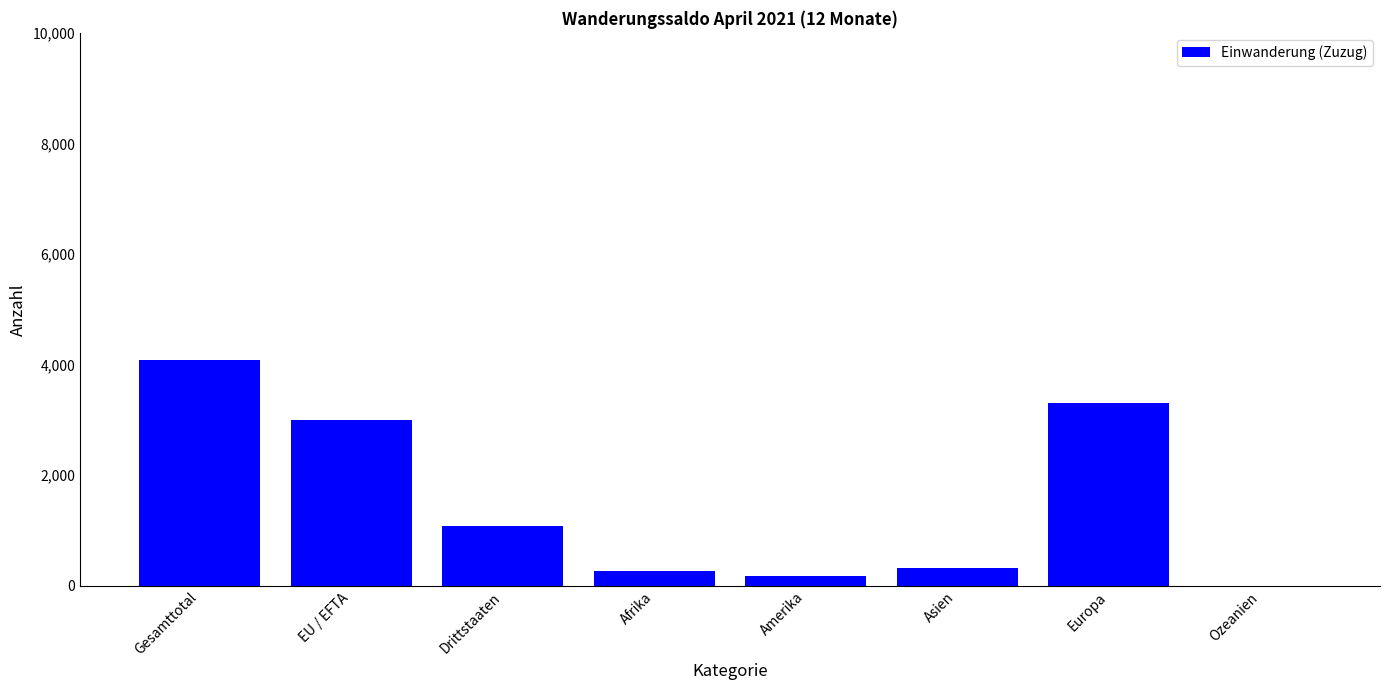

What is the change in value from Afrika to Europa?

+3030